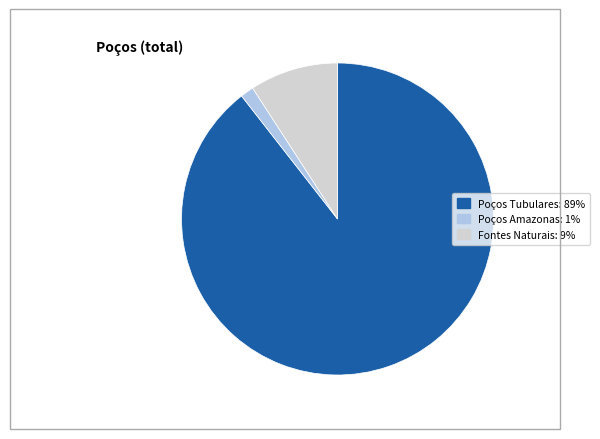

How many slices are in this pie chart?

3